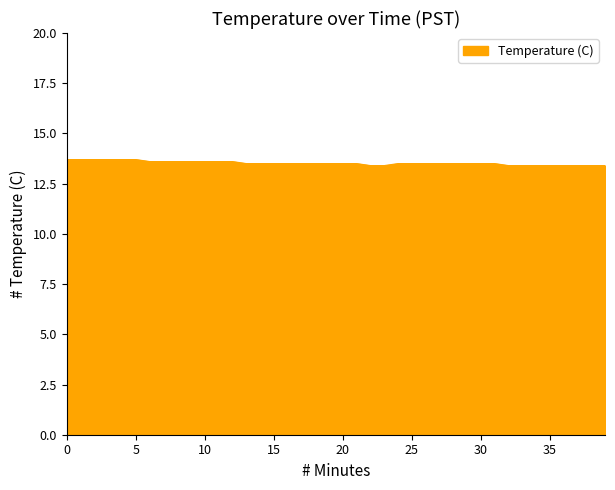

What is the greatest value displayed?

13.7